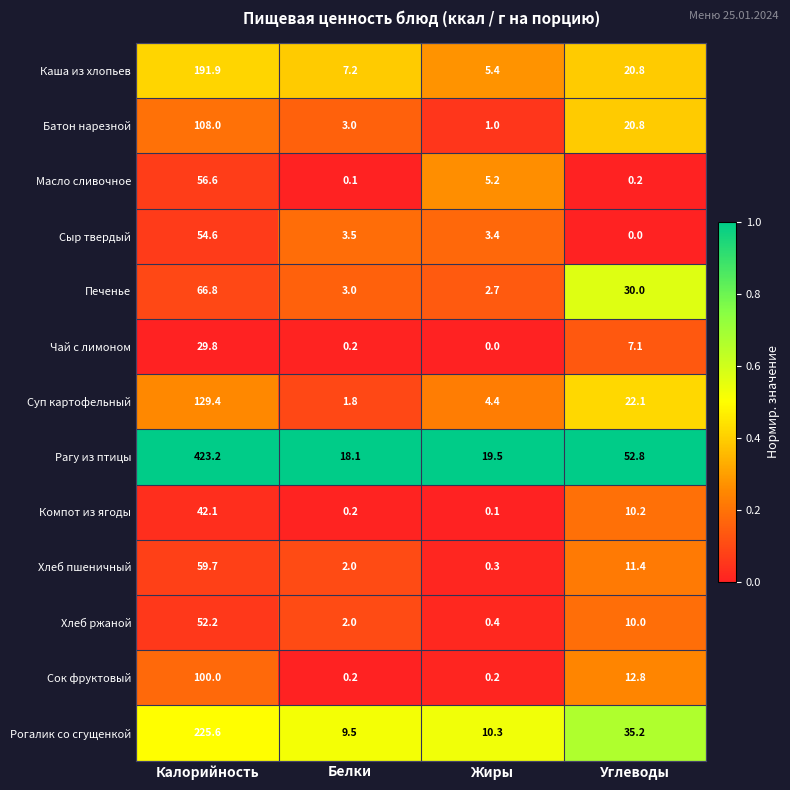

At how many categories does at least one series exceed 0?

4